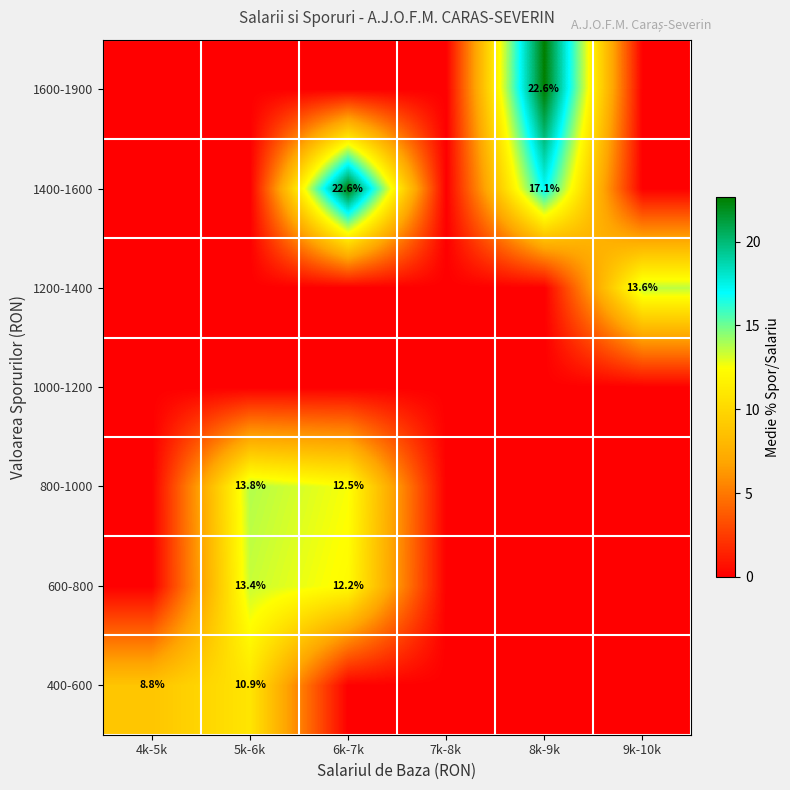

The value of 1400-1600 at 6k-7k is 7.2. True or false?

False